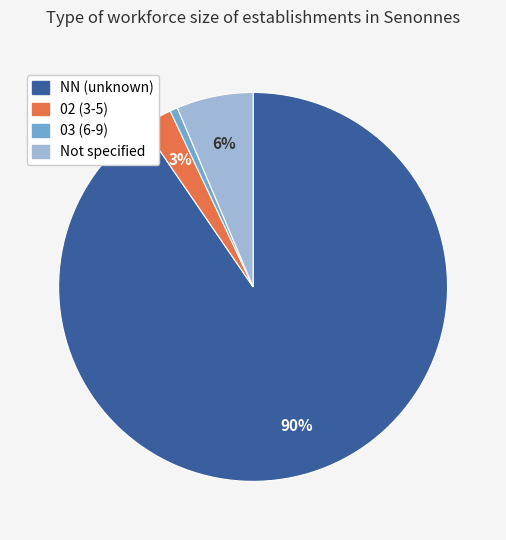

Which has a higher value, 03 (6-9) or Not specified?

Not specified